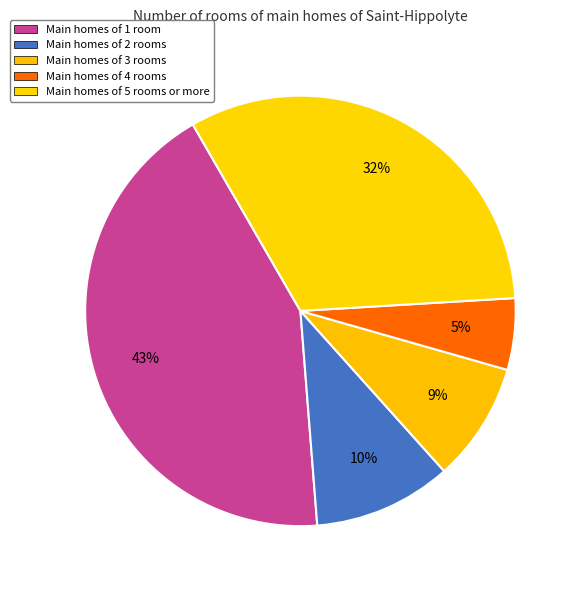

Count the number of slices in the pie.

5